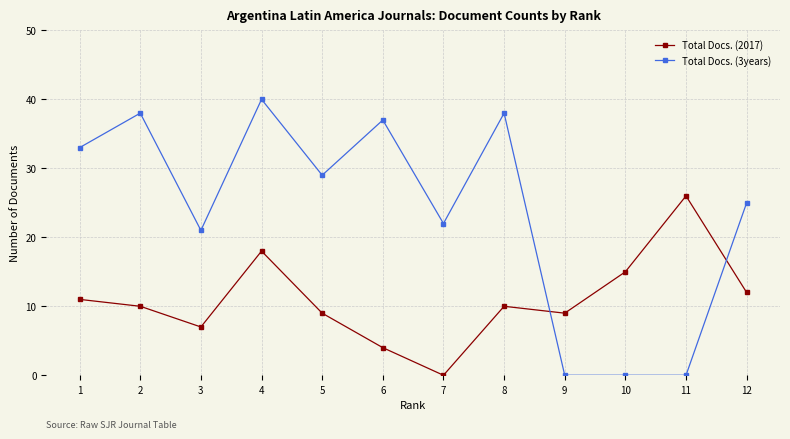

Which label corresponds to the largest value in the chart?

4